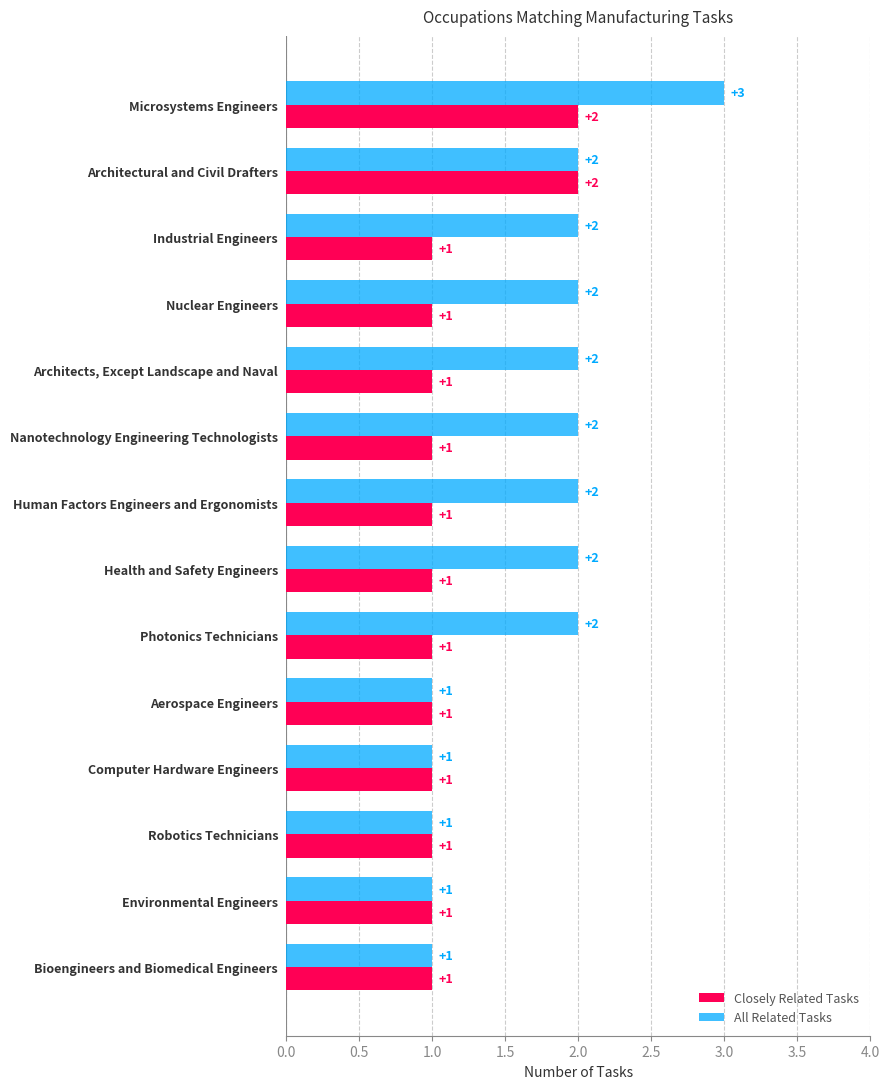

What is the difference between the maximum and second lowest values in the All Related Tasks series?

2